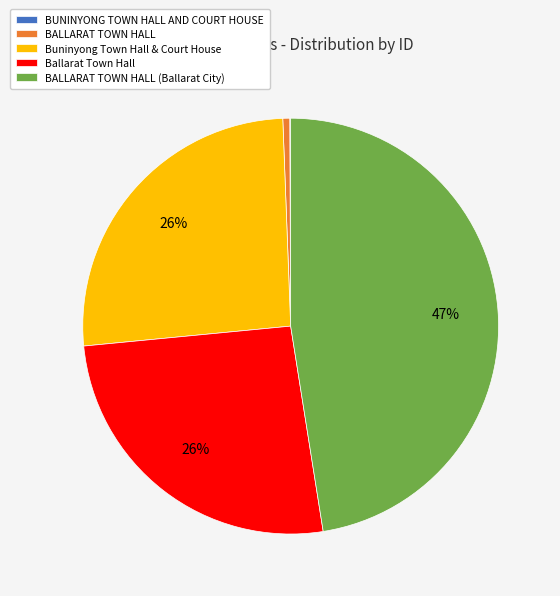

The Ballarat Town Hall slice represents 34% of the pie. True or false?

False